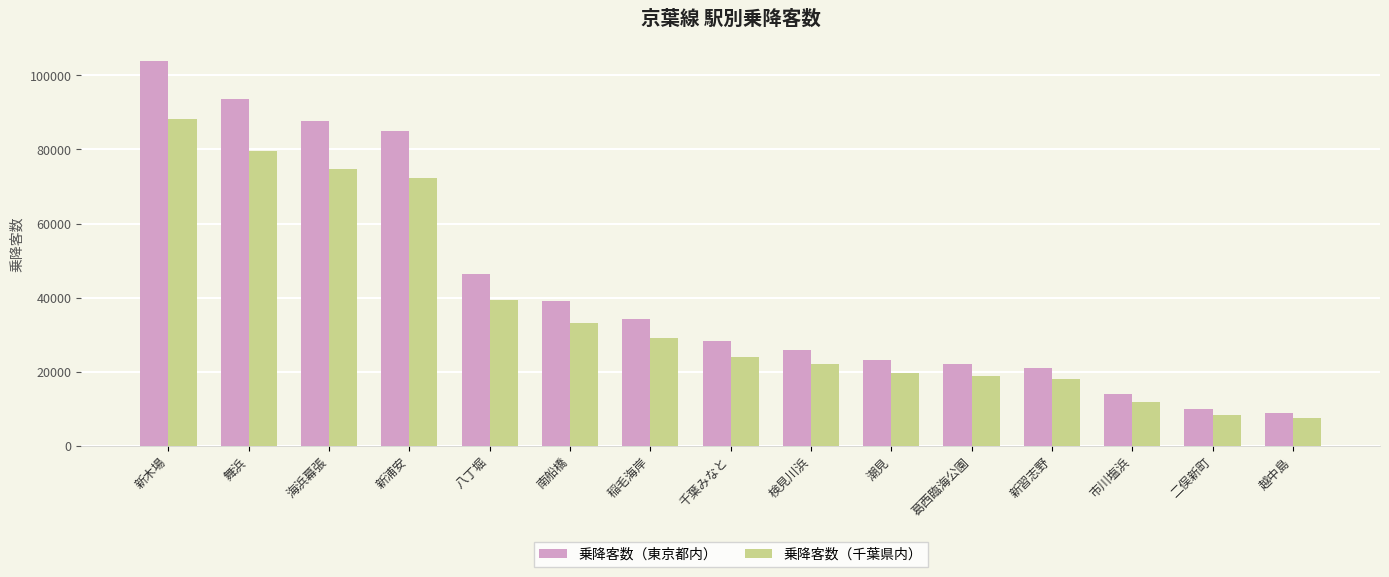

Between 新浦安 and 市川塩浜, which series saw the biggest shift?

乗降客数（東京都内）